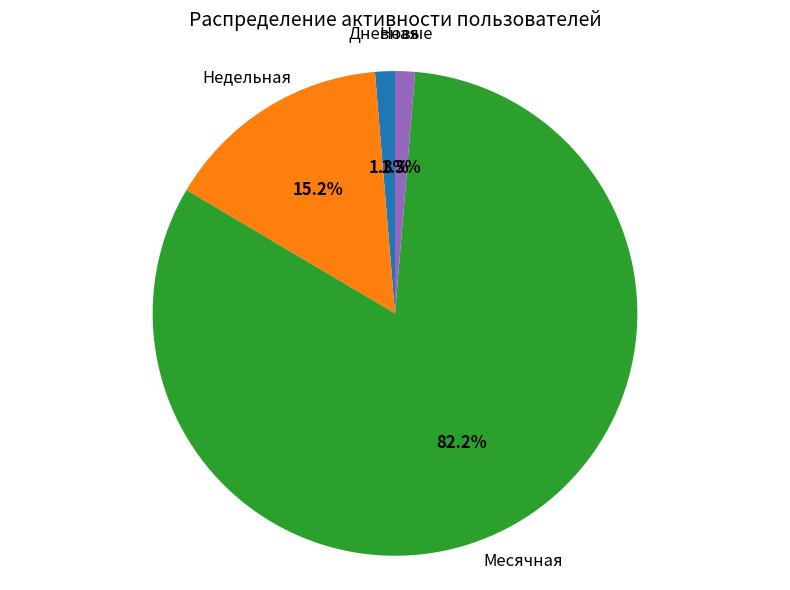

Is there a majority slice in this chart?

Yes